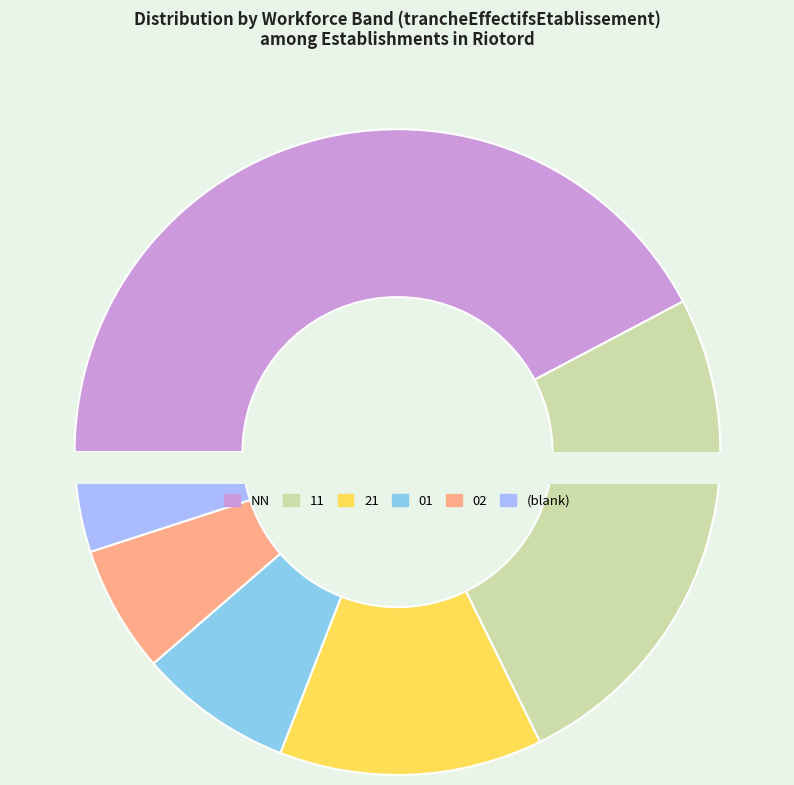

Is it true that 03 is 15% of the pie?

False